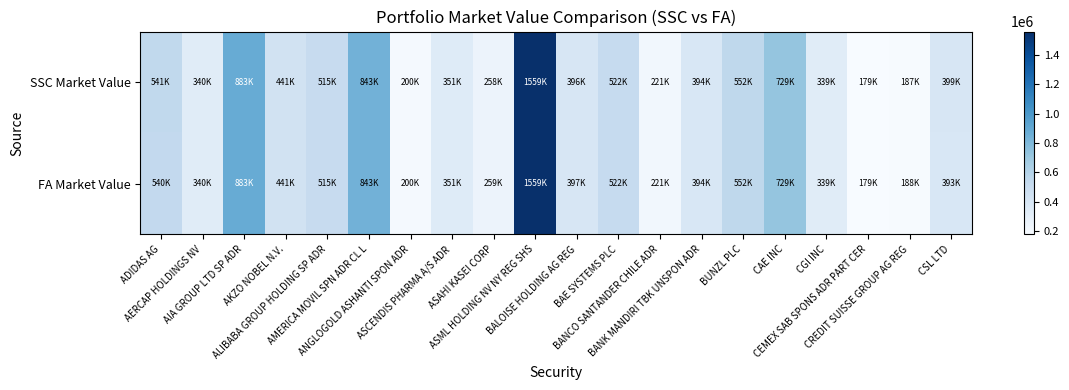

List the series in order of their overall mean, lowest first.

FA Market Value, SSC Market Value